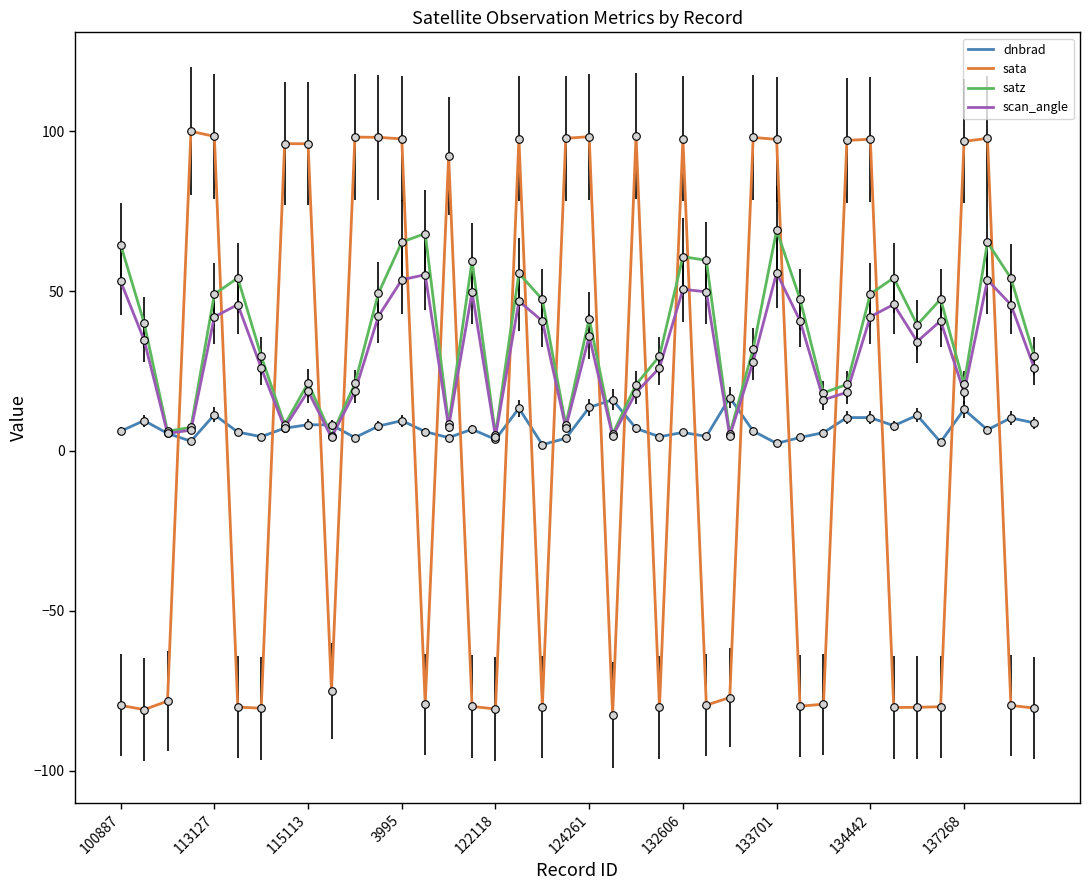

Which series has the largest total across all categories?

satz